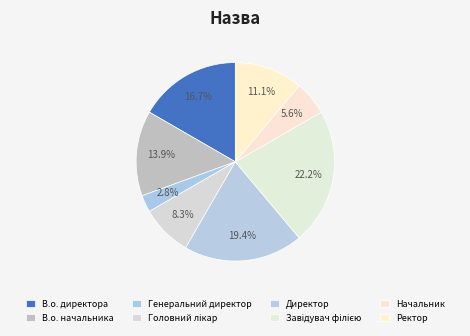

What is the ratio of the value at Генеральний директор to the value at Головний лікар?

0.3